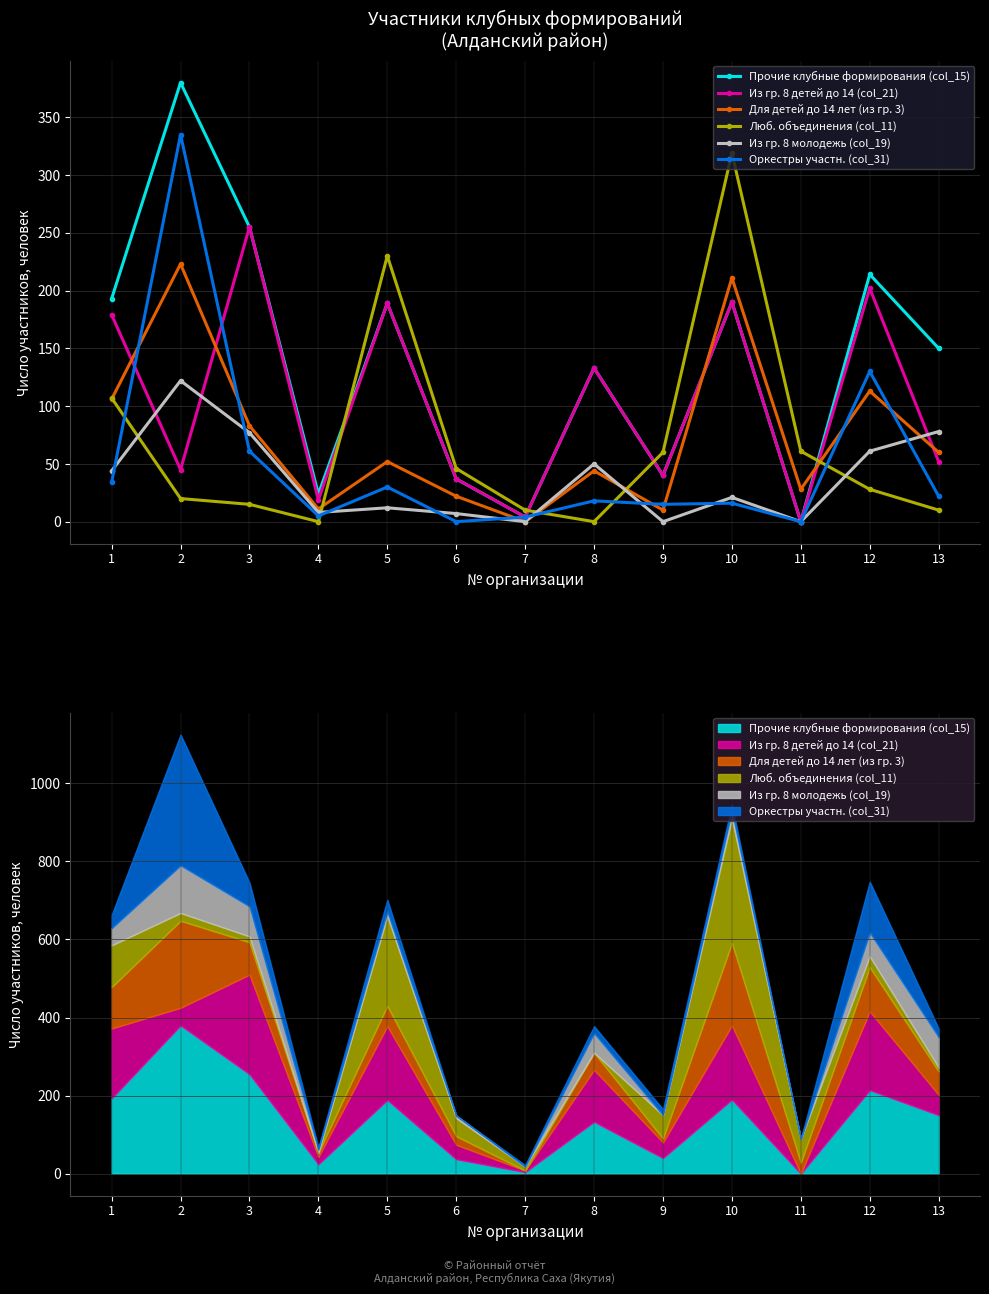

At which label does Для детей до 14 лет (из гр. 3) reach its peak?

2